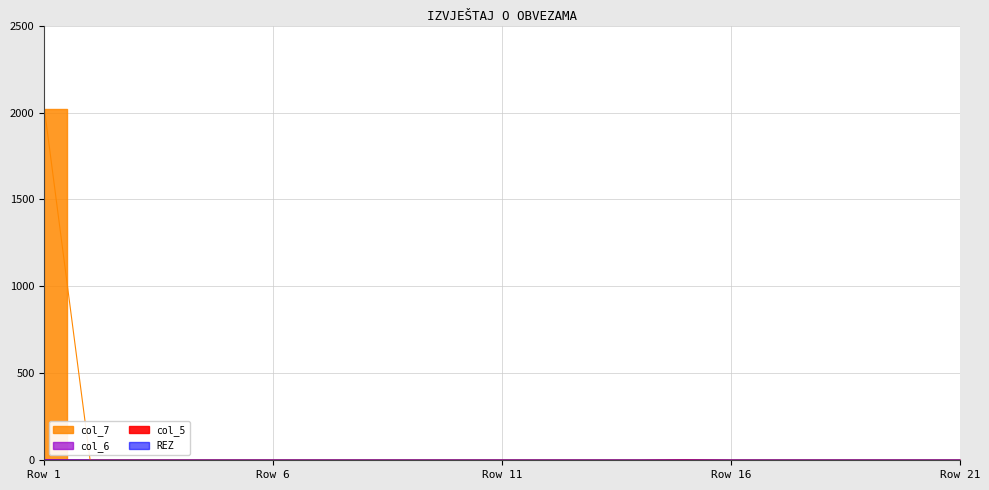

Reading left to right, extract all data points from this chart.

col_5: Row 1=0	Row 2=0	Row 3=0	Row 4=0	Row 5=0	Row 6=0	Row 7=0	Row 8=0	Row 9=0	Row 10=0	Row 11=0	Row 12=0	Row 13=0	Row 14=0	Row 15=2	Row 16=0	Row 17=0	Row 18=0	Row 19=0	Row 20=0	Row 21=0
col_6: Row 1=2	Row 2=0	Row 3=0	Row 4=0	Row 5=0	Row 6=0	Row 7=0	Row 8=0	Row 9=0	Row 10=0	Row 11=0	Row 12=0	Row 13=0	Row 14=0	Row 15=2	Row 16=0	Row 17=0	Row 18=0	Row 19=0	Row 20=0	Row 21=0
col_7: Row 1=2023	Row 2=0	Row 3=0	Row 4=0	Row 5=0	Row 6=0	Row 7=0	Row 8=0	Row 9=0	Row 10=0	Row 11=0	Row 12=0	Row 13=0	Row 14=0	Row 15=0	Row 16=0	Row 17=0	Row 18=0	Row 19=0	Row 20=0	Row 21=0